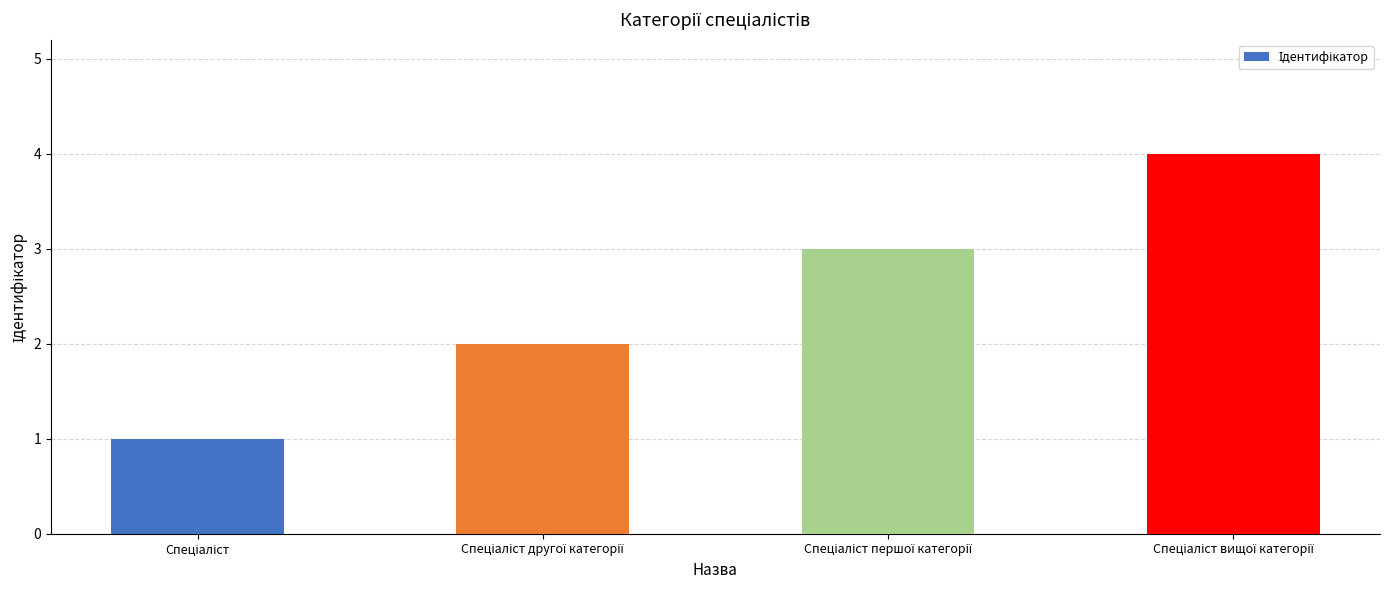

What is the maximum value shown in the chart?

4